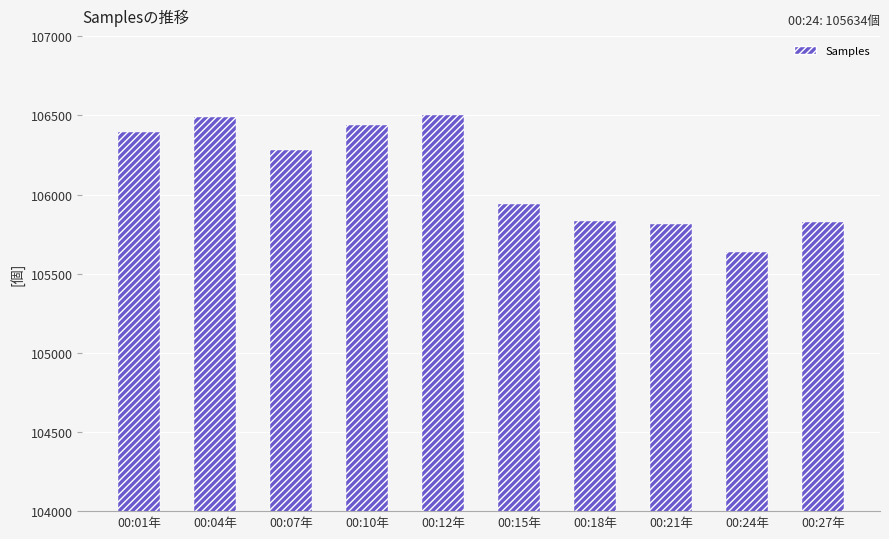

What is the greatest value displayed?

106505